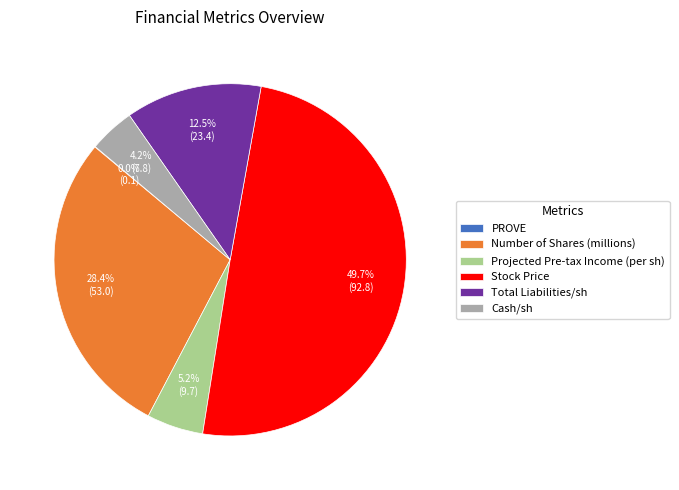

Does Projected Pre-tax Income (per sh) represent more than half of the total?

No